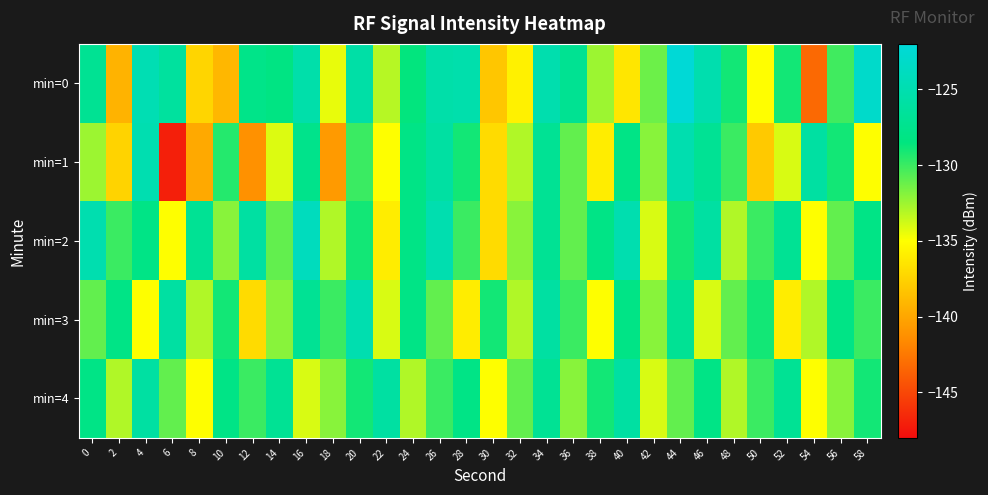

Count the number of categories in the chart.

30